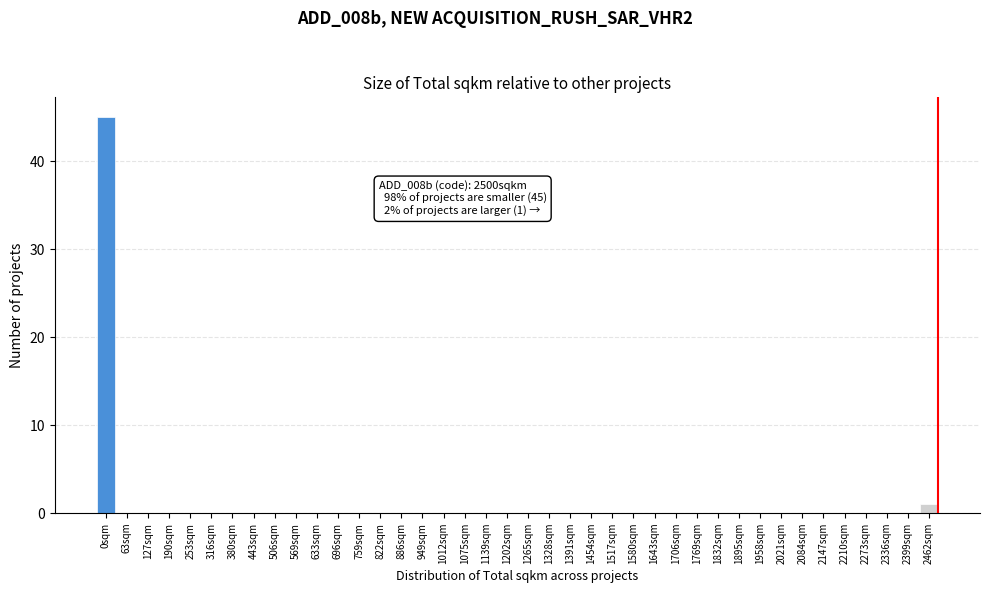

At which label is the value closest to 22?

2462sqm